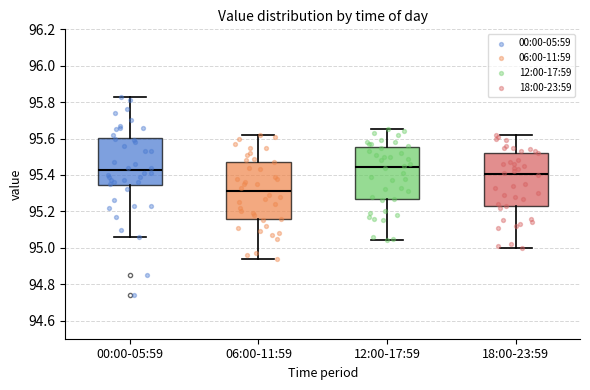

Reading left to right, read every box against the y-axis: the position of its median line, the range the box covers, and the ends of its whiskers. The values are not printed on the chart, so give them approximately, as read against the axis.

00:00-05:59: median 95.42, box 95.34 to 95.60, whiskers 95.06 to 95.84
06:00-11:59: median 95.32, box 95.16 to 95.48, whiskers 94.94 to 95.62
12:00-17:59: median 95.44, box 95.26 to 95.56, whiskers 95.04 to 95.66
18:00-23:59: median 95.40, box 95.22 to 95.52, whiskers 95.00 to 95.62